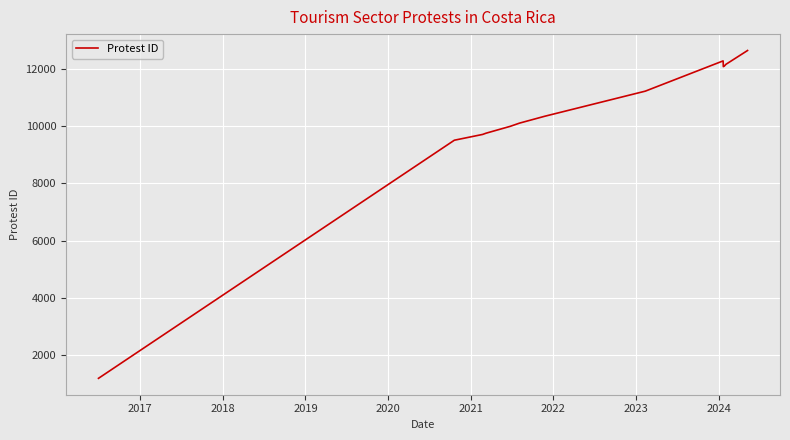

What value does the data have at 2022, to the nearest 50?

10350